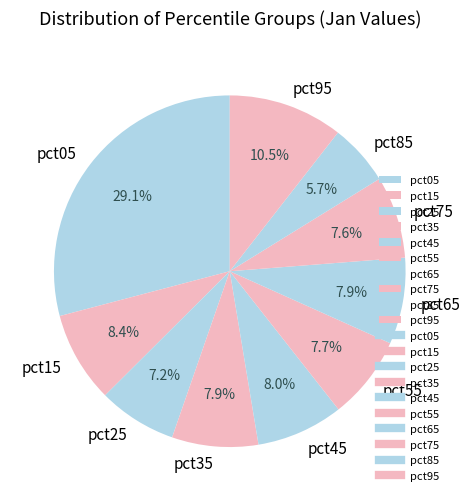

Does pct25 account for over 50% of the chart?

No